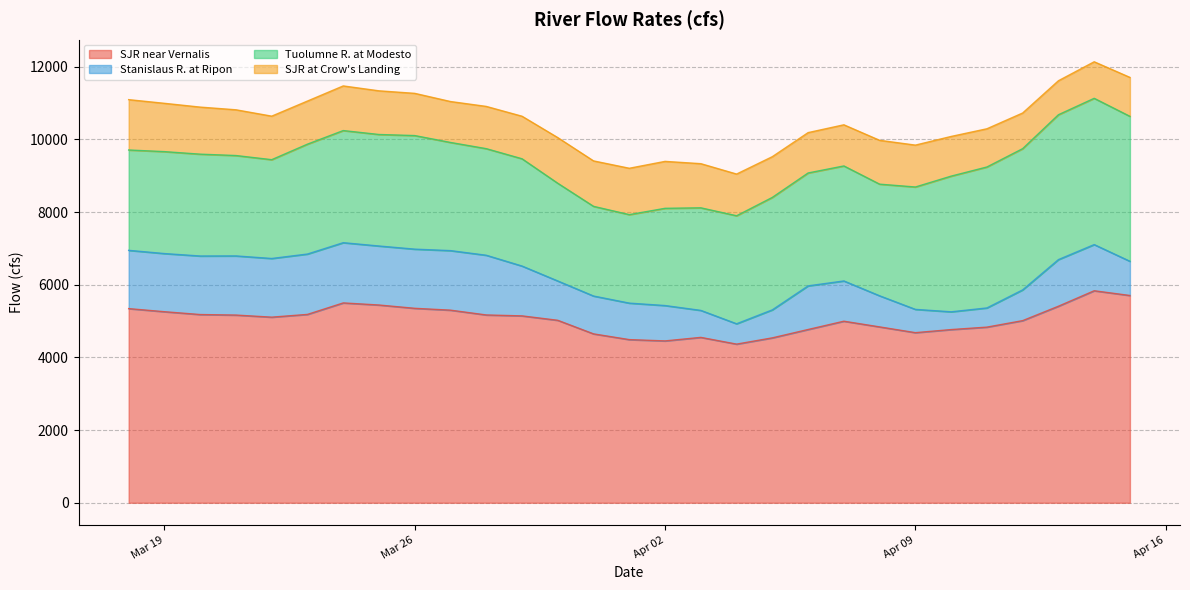

How many data points in SJR near Vernalis are above 5108?

15